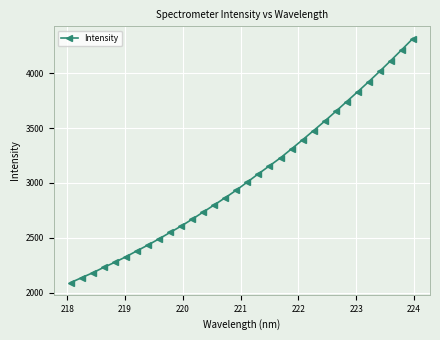

Reading left to right, what are all the values shown in this chart?

2091.1	2136.0	2180.7	2229.9	2276.5	2326.6	2380.8	2433.8	2490.3	2548.5	2606.4	2669.2	2734.6	2799.9	2865.8	2934.5	3008.9	3083.8	3156.2	3229.5	3311.1	3393.8	3478.3	3563.5	3652.4	3742.9	3832.8	3924.7	4019.6	4117.2	4216.8	4317.9